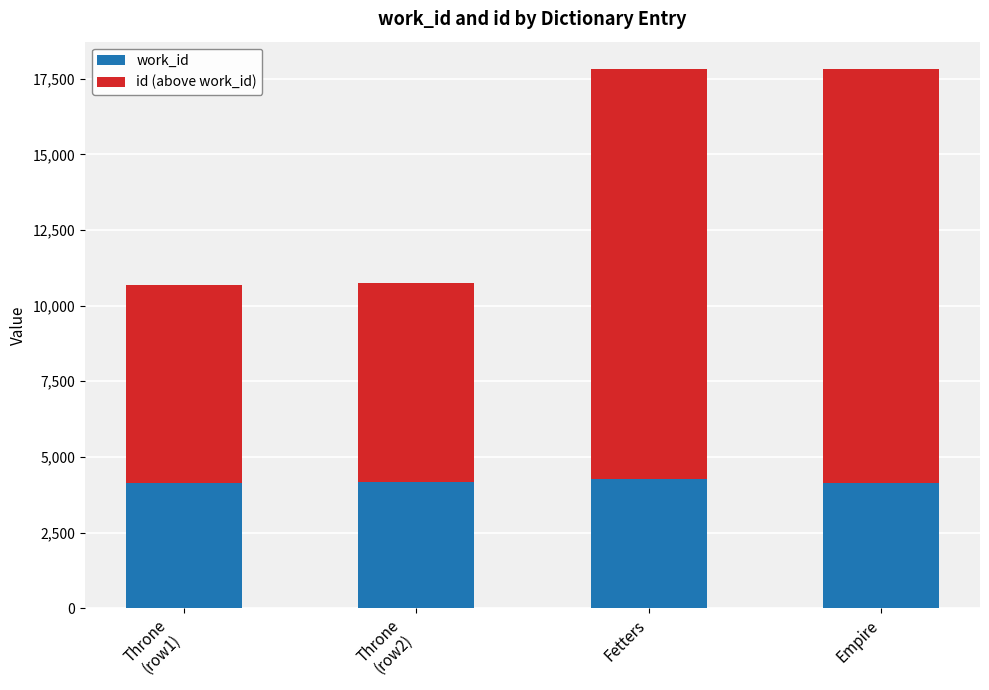

What is the approximate value of work_id at Empire?

4136